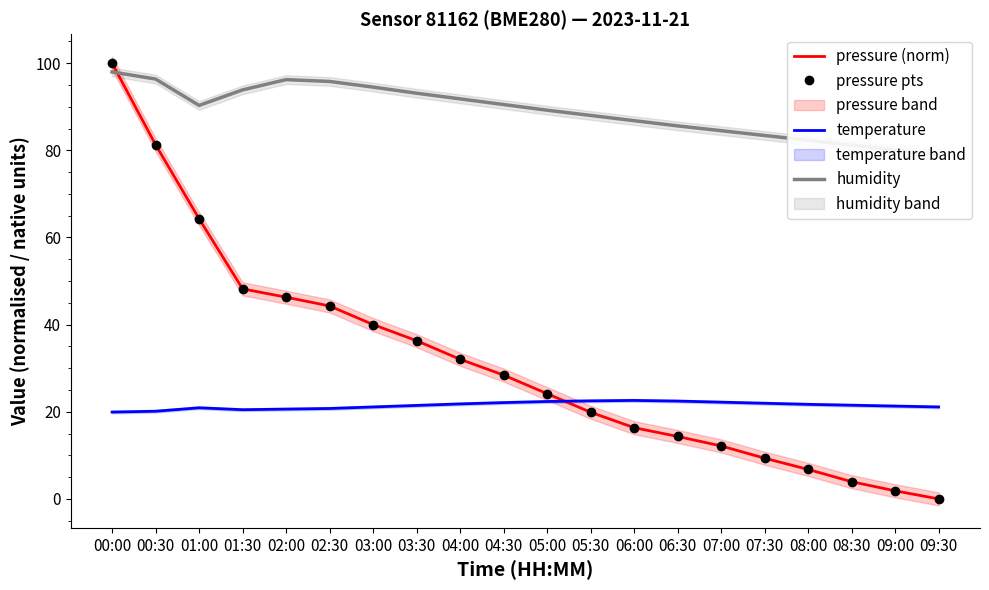

List the labels in order of humidity value, largest first.

00:00, 00:30, 02:00, 02:30, 03:00, 01:30, 03:30, 04:00, 04:30, 01:00, 05:00, 05:30, 06:00, 06:30, 07:00, 07:30, 08:00, 08:30, 09:00, 09:30